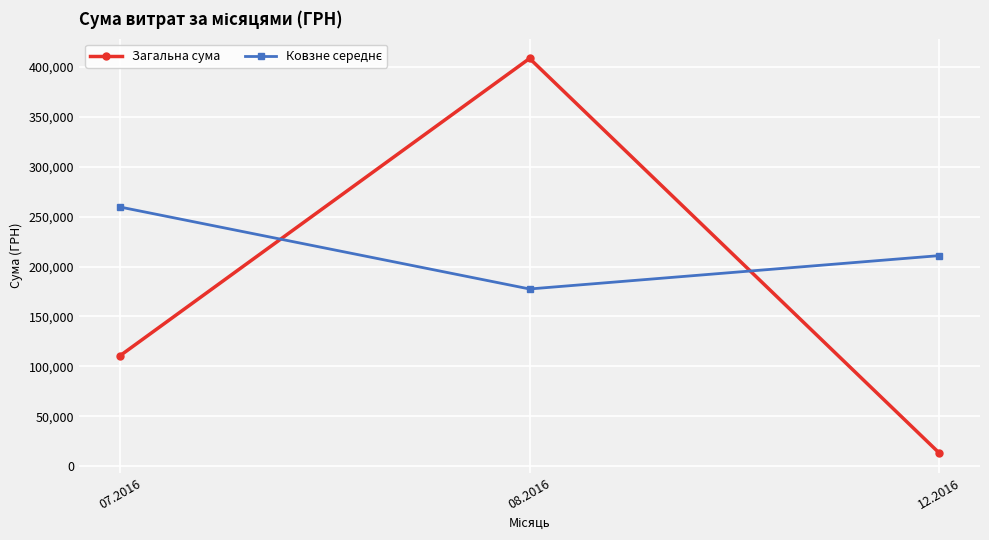

At which category is the sum across all series the highest?

08.2016